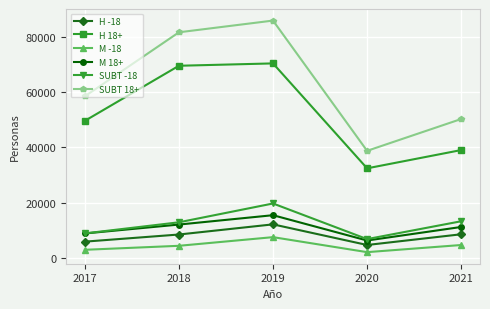

Which series changed the most between 2019 and 2021?

SUBT 18+